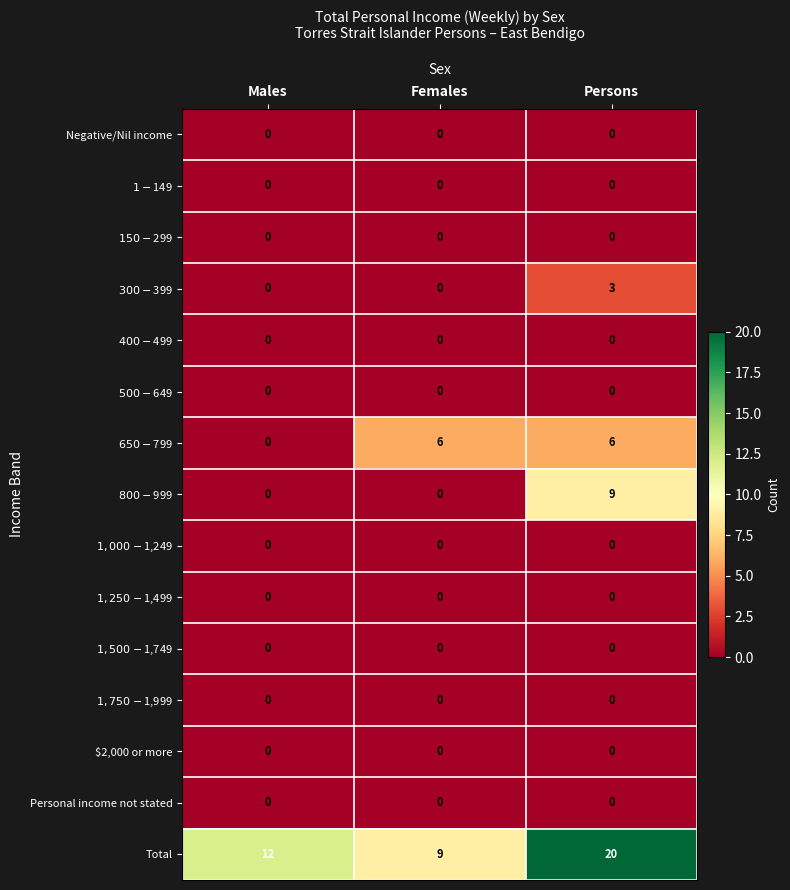

Which series has the widest spread of values?

Total